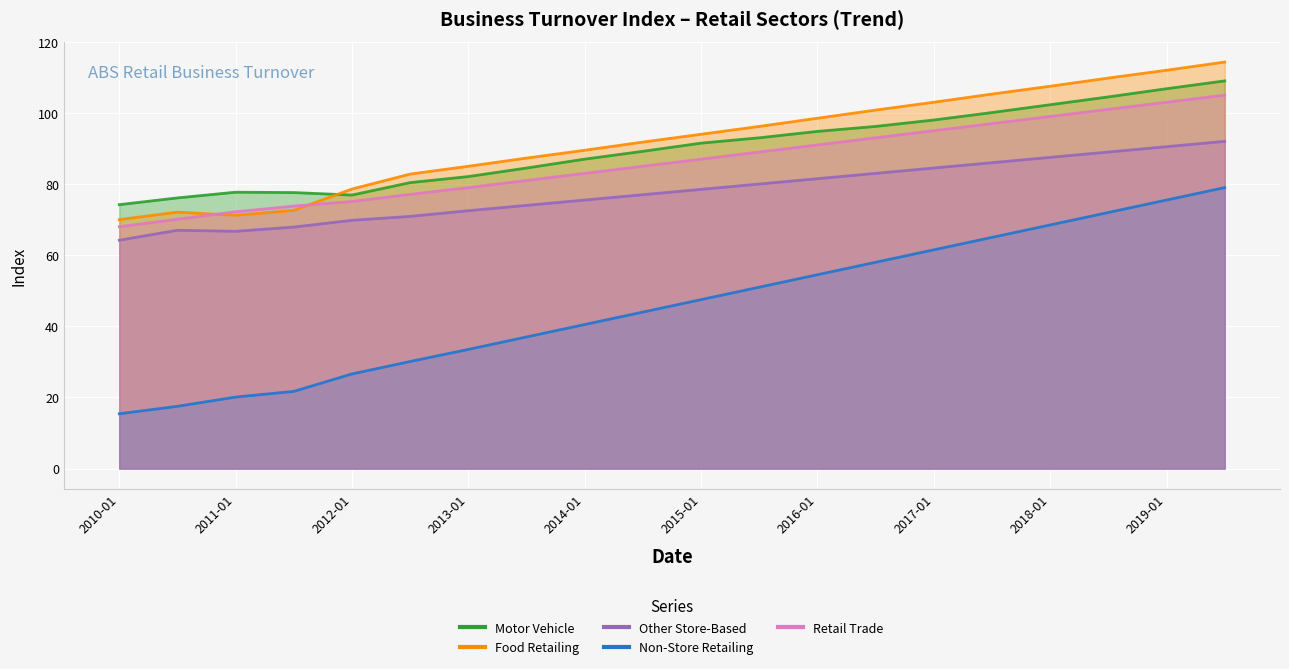

After their last crossing, which series has the higher values: Motor Vehicle or Food Retailing?

Food Retailing